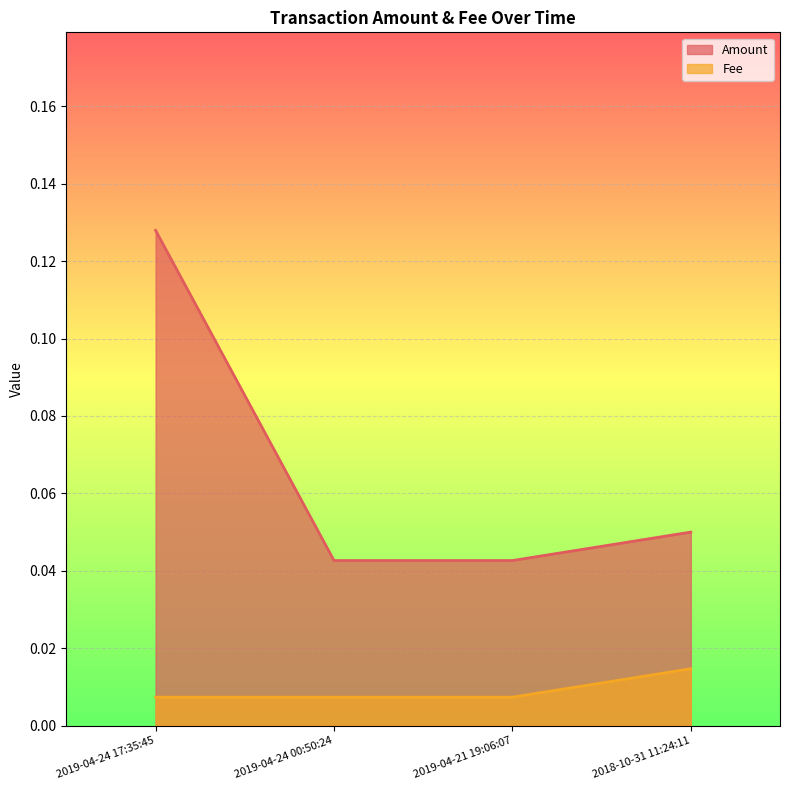

How many lines are shown in the chart?

2